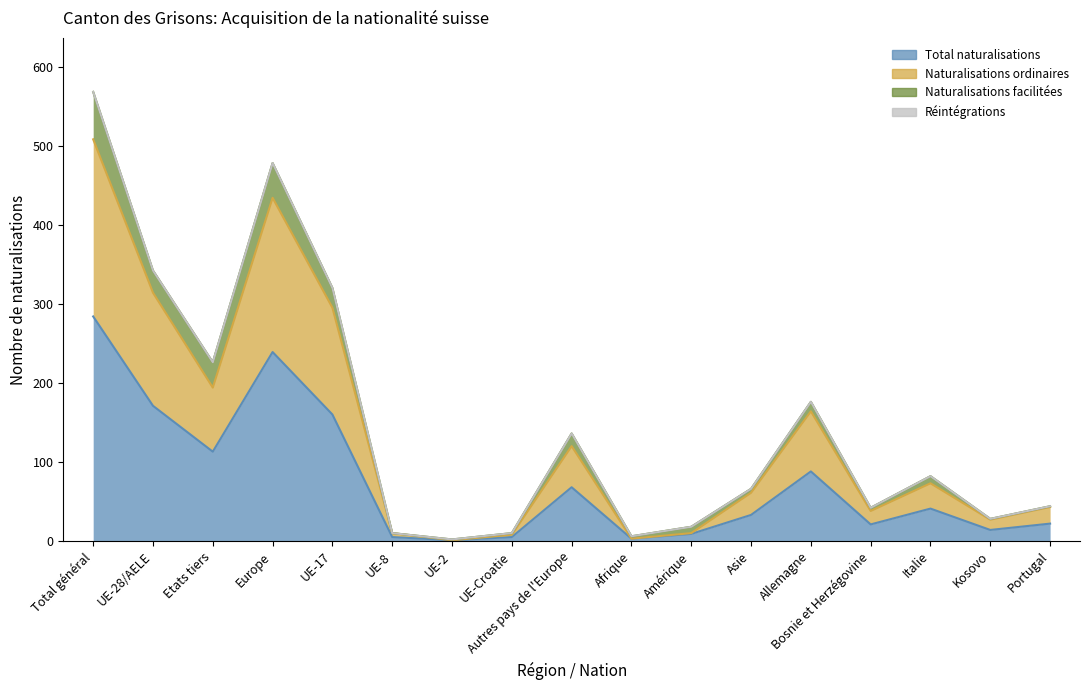

What is the highest value of the Total naturalisations series?

284